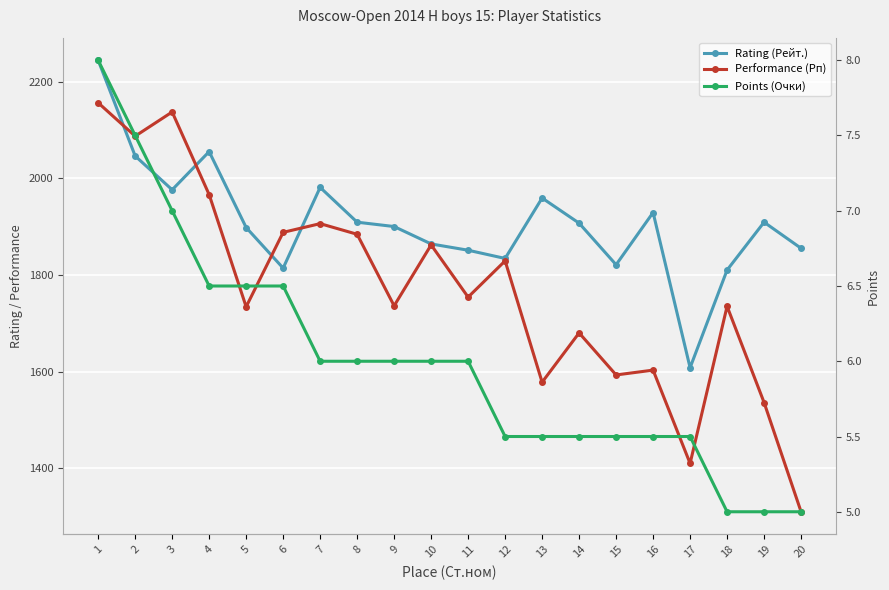

Reading right to left, what are all the values shown in this chart?

Rating (Рейт.): 20=1855.0	19=1909.0	18=1810.0	17=1608.0	16=1929.0	15=1821.0	14=1907.0	13=1959.0	12=1834.0	11=1851.0	10=1864.0	9=1900.0	8=1909.0	7=1981.0	6=1814.0	5=1898.0	4=2055.0	3=1976.0	2=2046.0	1=2244.0
Performance (Рп): 20=1310.0	19=1536.0	18=1735.0	17=1410.0	16=1603.0	15=1593.0	14=1680.0	13=1578.0	12=1829.0	11=1754.0	10=1862.0	9=1736.0	8=1884.0	7=1906.0	6=1888.0	5=1734.0	4=1966.0	3=2137.0	2=2087.0	1=2156.0
Points (Очки): 20=5.0	19=5.0	18=5.0	17=5.5	16=5.5	15=5.5	14=5.5	13=5.5	12=5.5	11=6.0	10=6.0	9=6.0	8=6.0	7=6.0	6=6.5	5=6.5	4=6.5	3=7.0	2=7.5	1=8.0